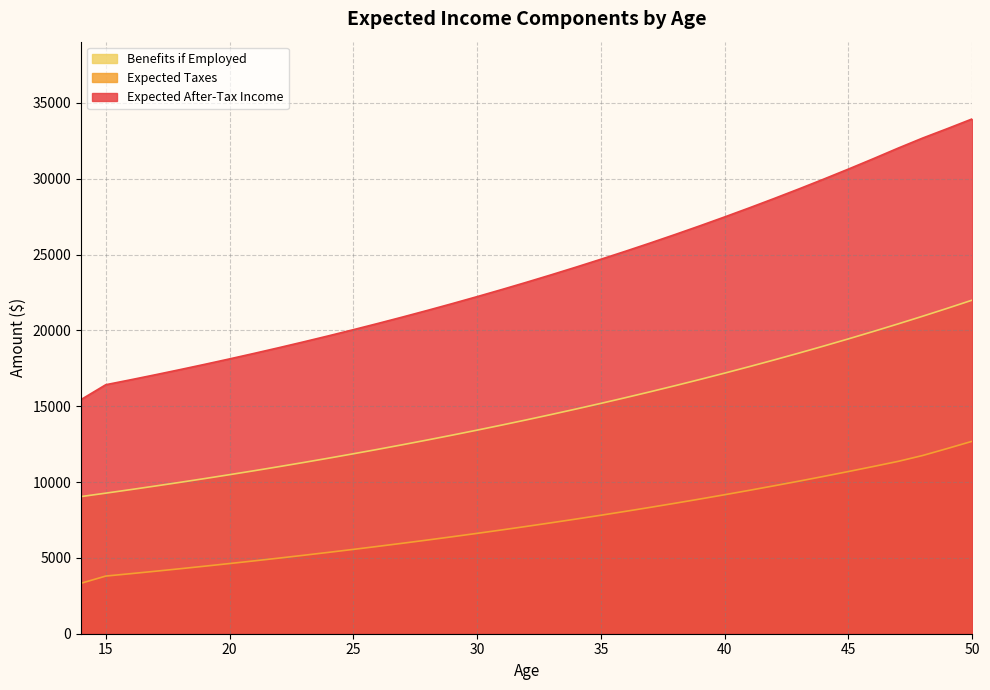

True or false: Benefits if Employed and Expected After-Tax Income cross at least once.

False